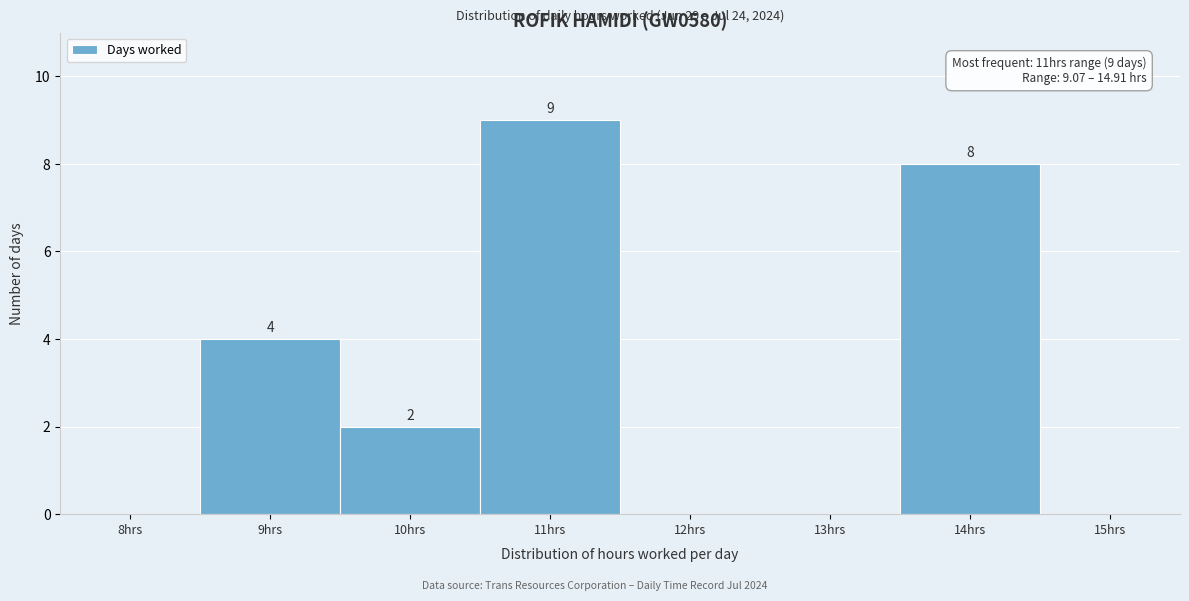

Reading left to right, list all the values displayed in this chart.

8hrs=0	9hrs=4	10hrs=2	11hrs=9	12hrs=0	13hrs=0	14hrs=8	15hrs=0